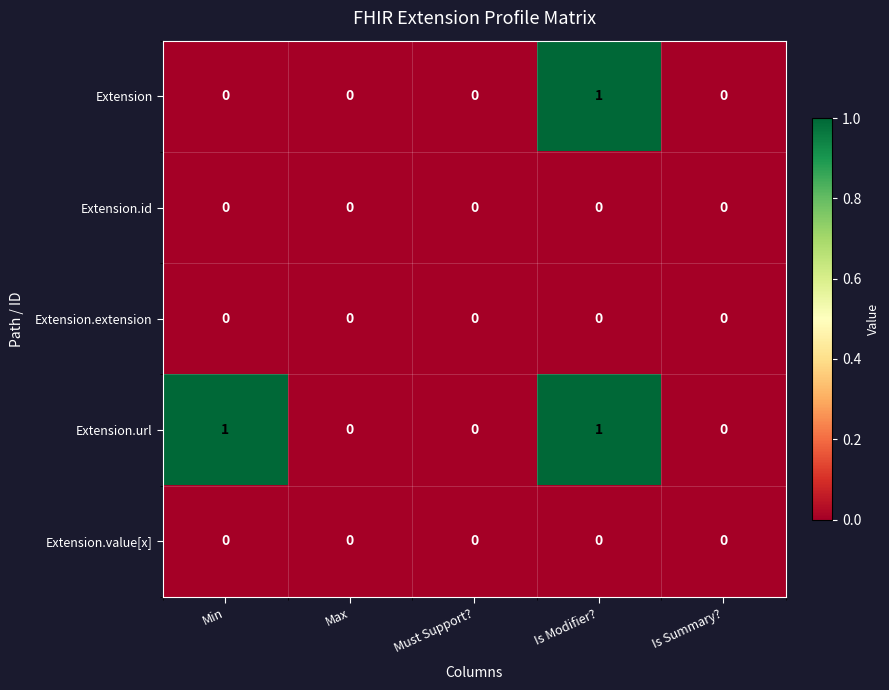

Is it true that Extension.extension equals 0 at Is Modifier??

True